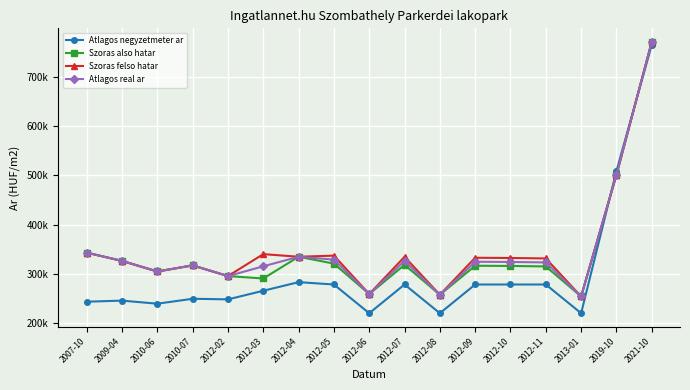

What are all the series names shown in the legend?

Atlagos negyzetmeter ar, Szoras also hatar, Szoras felso hatar, Atlagos real ar